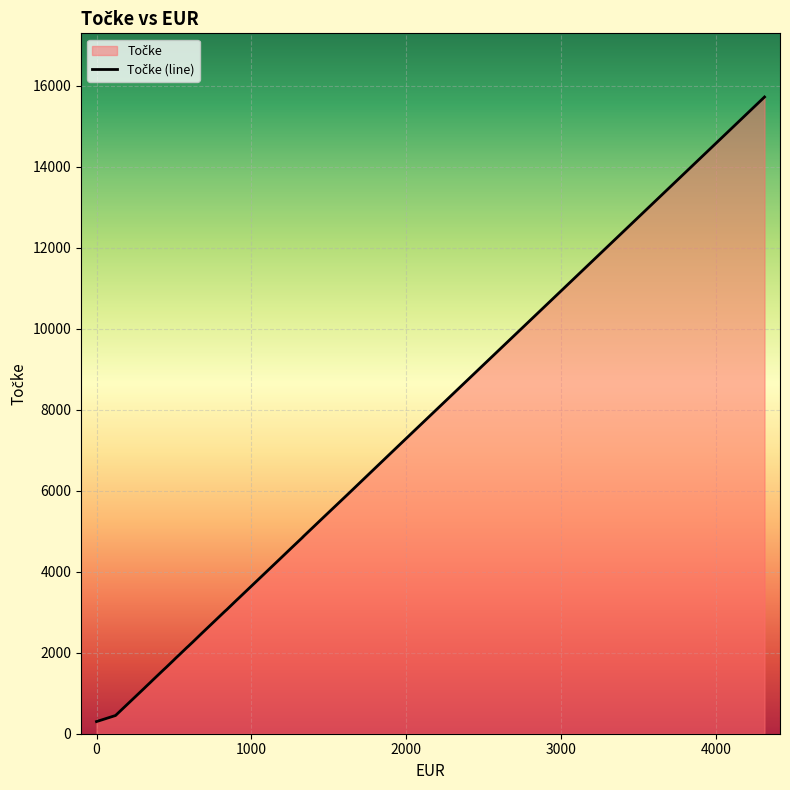

What is the smallest value displayed?

300